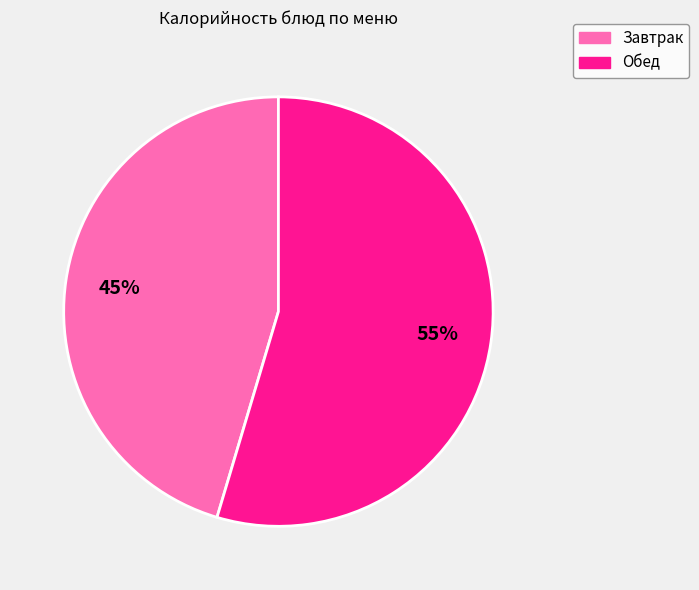

To the nearest percent, what is the average slice percentage?

50%